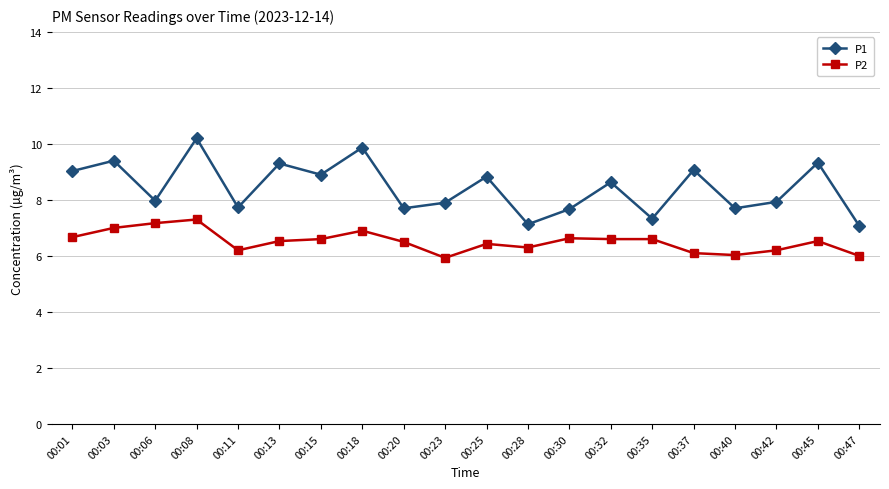

At which category does P1 reach its first local valley?

00:06